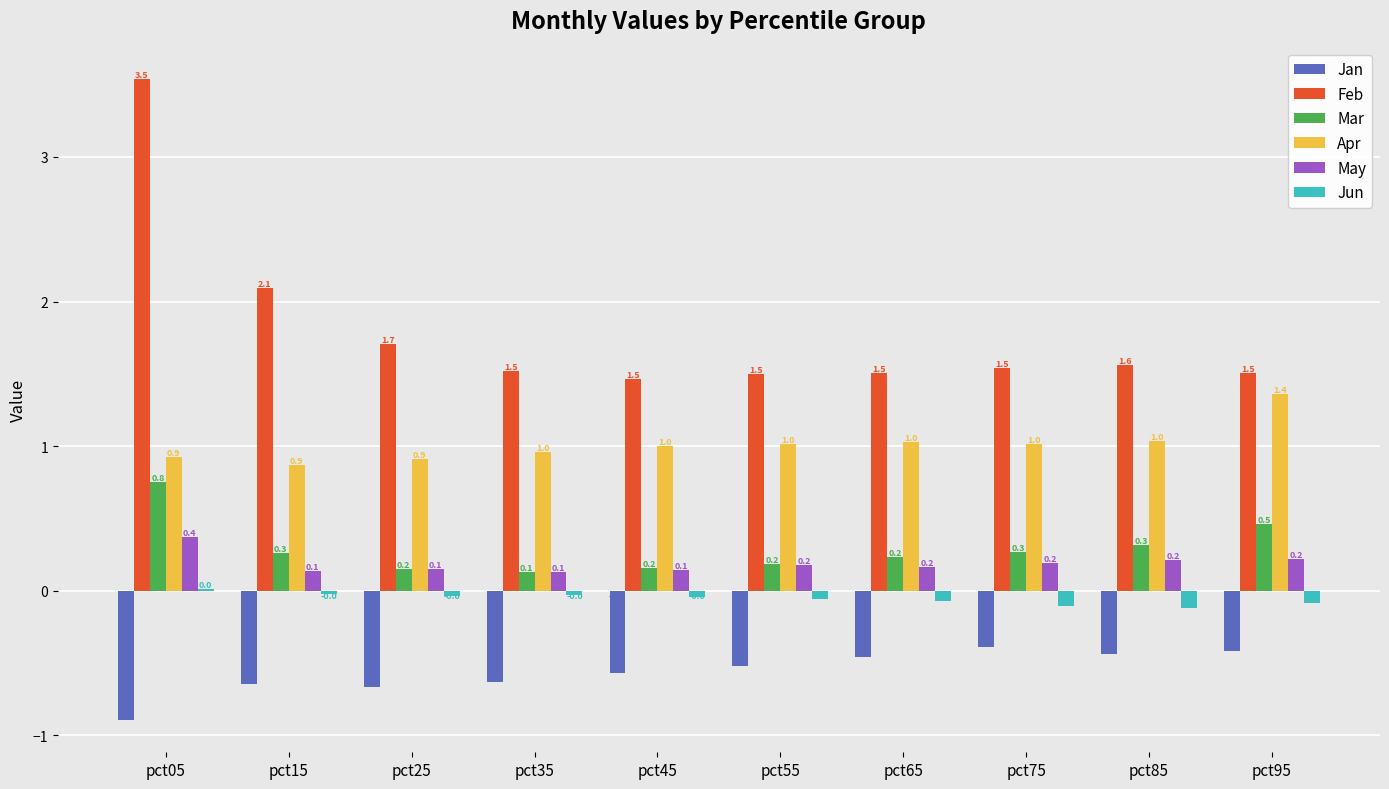

What is the total value across all series at pct45?

2.2